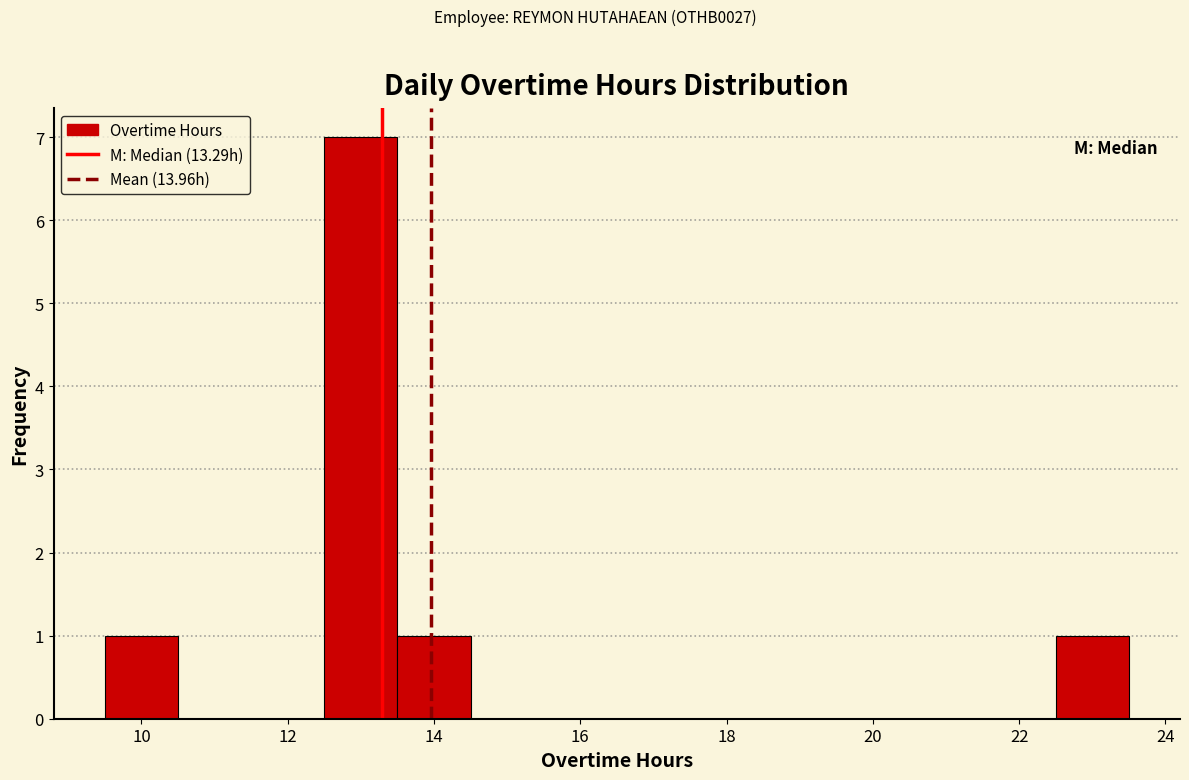

Reading left to right, transcribe this chart: for each bar, give the range it covers on the x-axis and its height. Neither the bar edges nor the heights are printed on the chart, so give them approximately, as read against the axes.

9.5 to 10.5: 1
10.5 to 11.5: 0
11.5 to 12.5: 0
12.5 to 13.5: 7
13.5 to 14.5: 1
14.5 to 15.5: 0
15.5 to 16.5: 0
16.5 to 17.5: 0
17.5 to 18.5: 0
18.5 to 19.5: 0
19.5 to 20.5: 0
20.5 to 21.5: 0
21.5 to 22.5: 0
22.5 to 23.5: 1